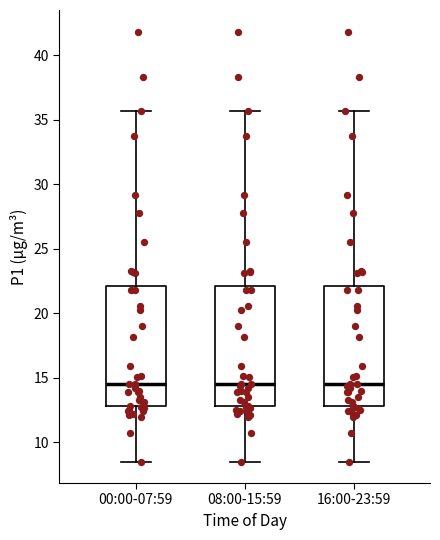

Reading left to right, transcribe this box plot: for each box, give where its median line is, the range the box spans, and where its two whiskers end, as read against the y-axis. The values are not printed on the chart, so give them approximately, as read against the axis.

00:00-07:59: median 14.5, box 13.0 to 22.0, whiskers 8.5 to 35.5
08:00-15:59: median 14.5, box 13.0 to 22.0, whiskers 8.5 to 35.5
16:00-23:59: median 14.5, box 13.0 to 22.0, whiskers 8.5 to 35.5